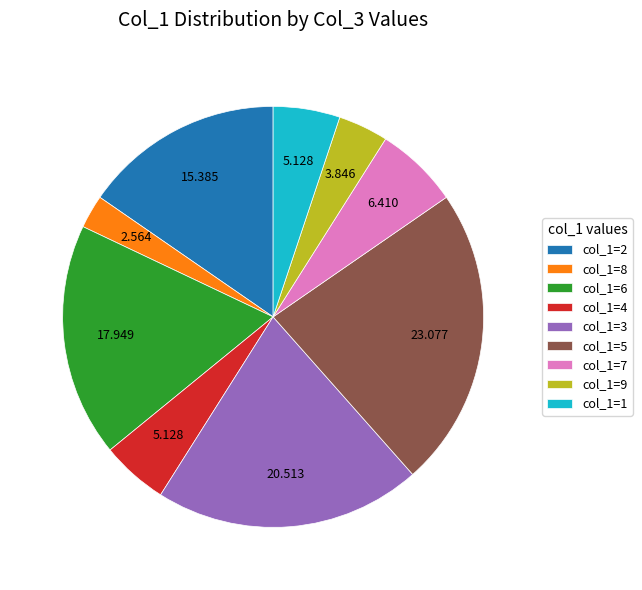

Is the sum of col_1=7 and col_1=9 greater than half?

No